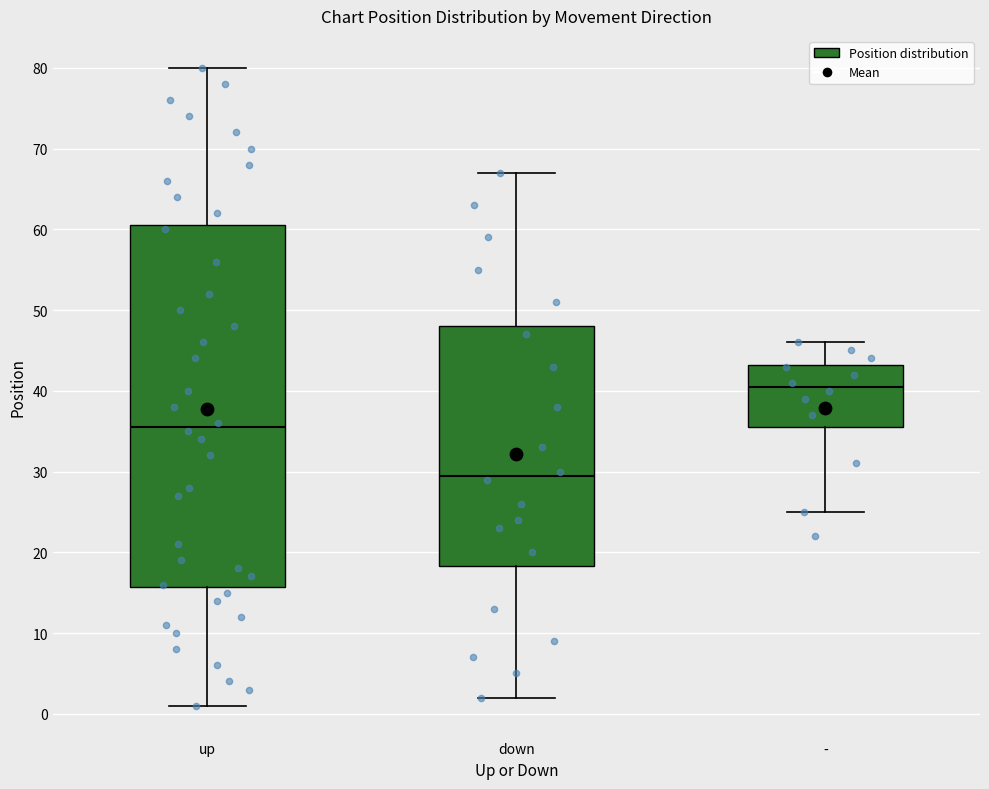

Which box's median line is the lowest?

down